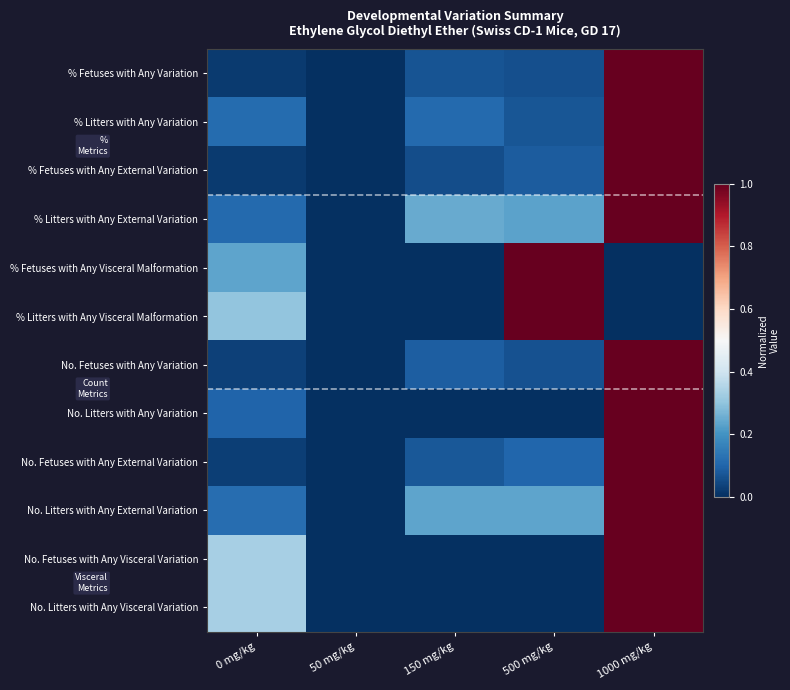

At how many categories does at least one series exceed 0?

4